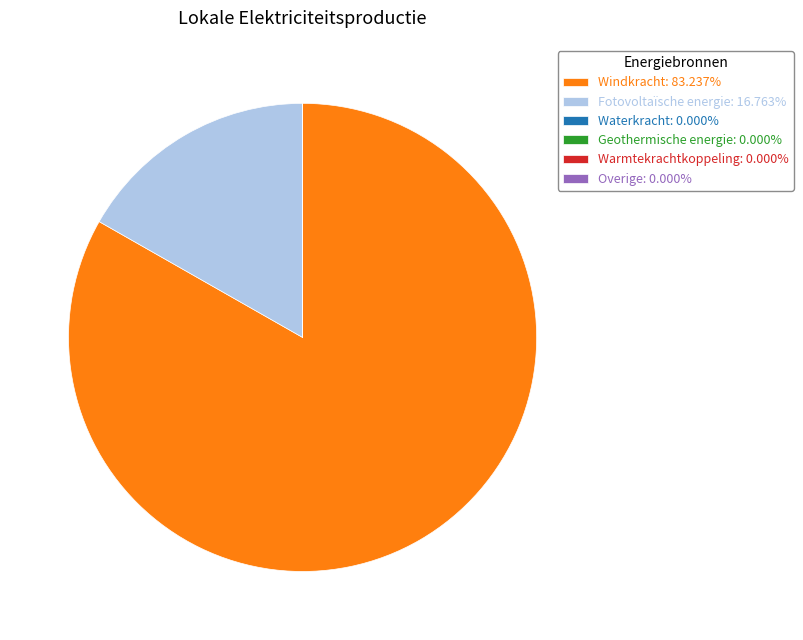

Does Windkracht: 83.237% represent more than half of the total?

Yes